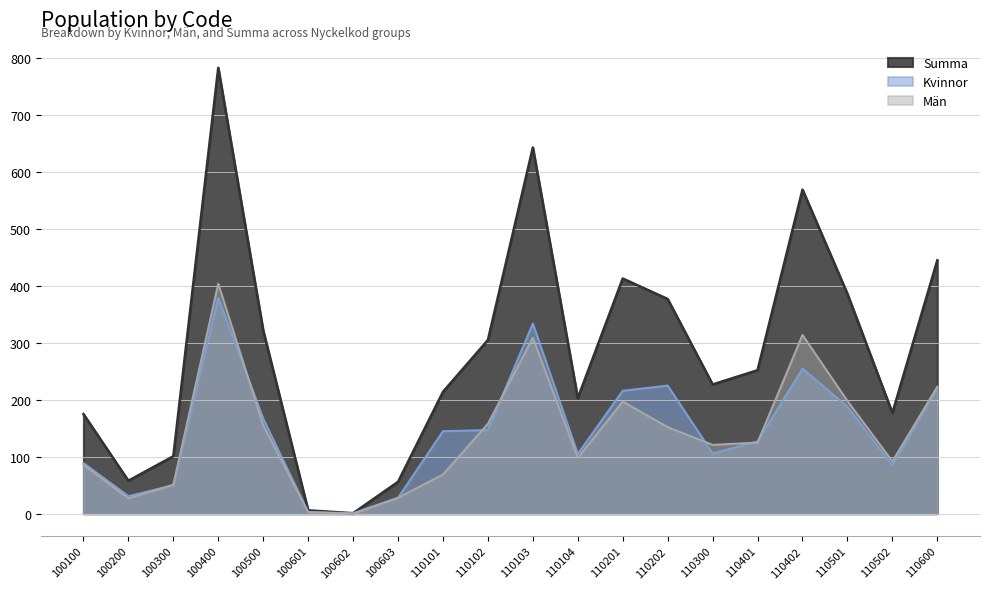

At which category is the sum across all series the highest?

100400